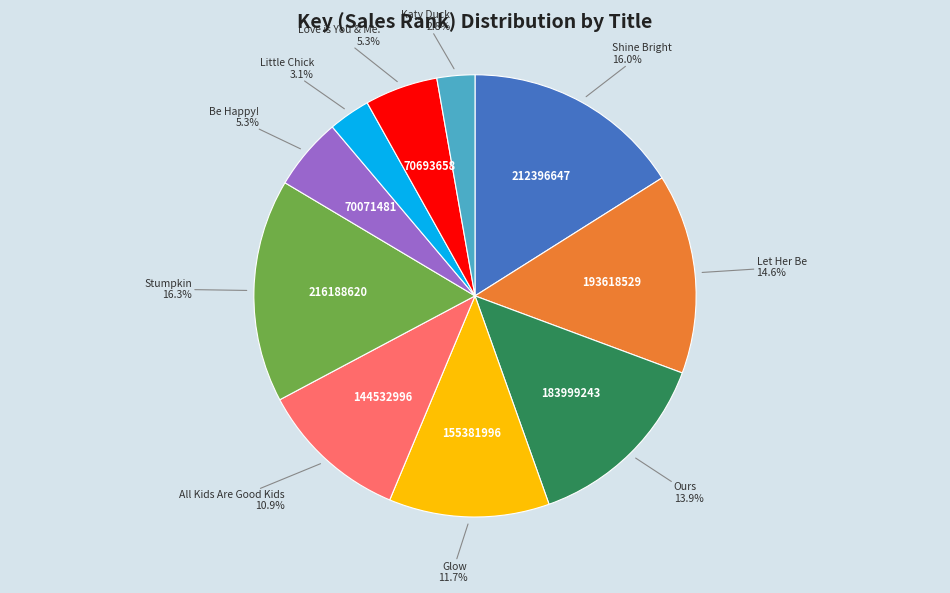

Count the number of slices in the pie.

10